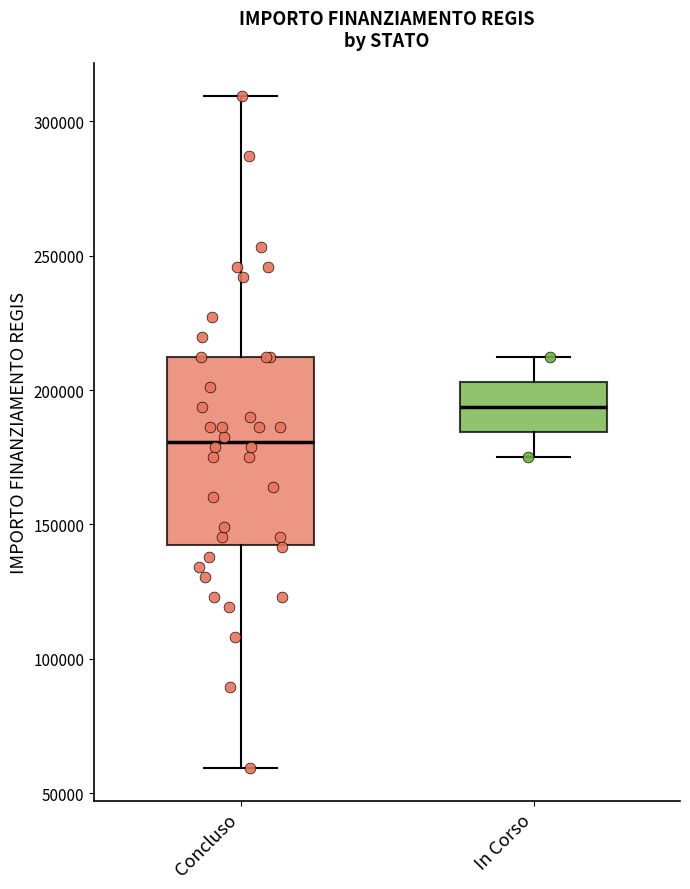

Reading left to right, read every box against the y-axis: the position of its median line, the range the box covers, and the ends of its whiskers. The values are not printed on the chart, so give them approximately, as read against the axis.

Concluso: median 180000, box 145000 to 210000, whiskers 60000 to 310000
In Corso: median 195000, box 185000 to 205000, whiskers 175000 to 210000